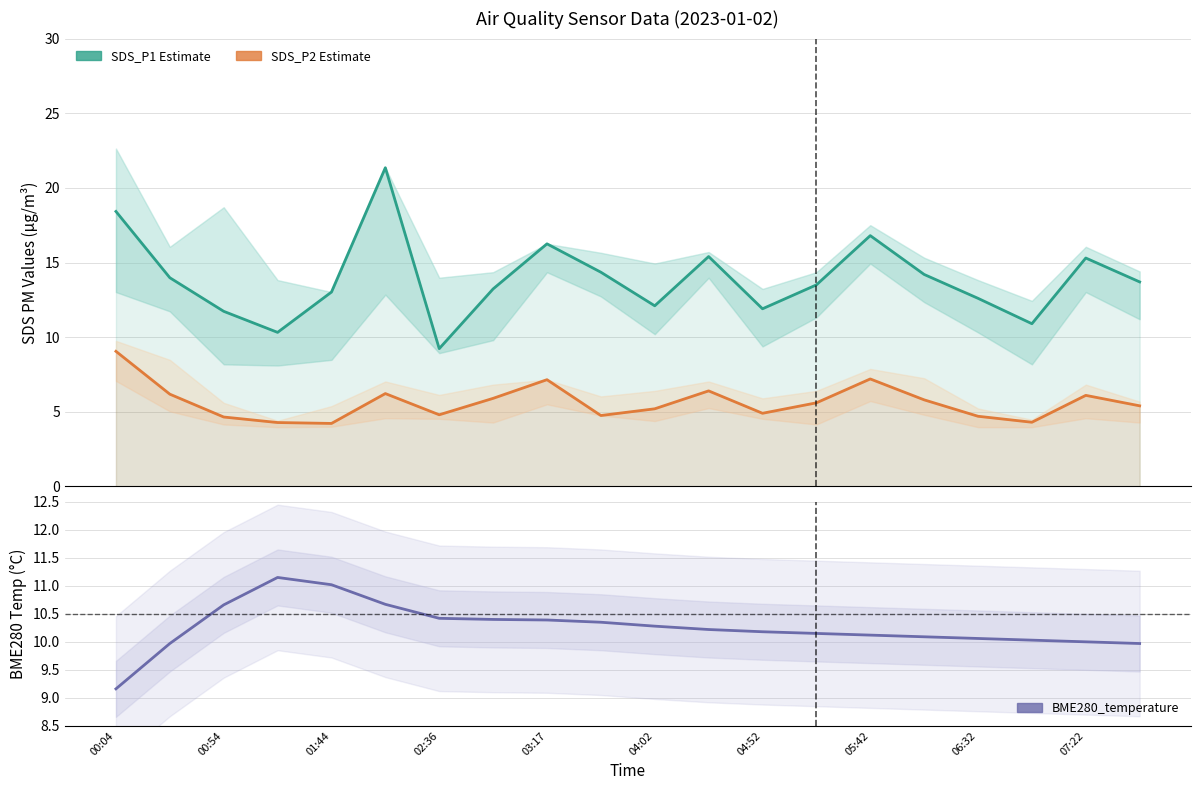

Reading right to left, what are all the values shown in this chart?

SDS_P1 Estimate: 13.7	15.3	10.9	12.6	14.2	16.8	13.5	11.9	15.4	12.1	14.3	16.2	13.2	9.2	21.4	13.0	10.3	11.7	14.0	18.4
SDS_P2 Estimate: 5.4	6.1	4.3	4.7	5.8	7.2	5.6	4.9	6.4	5.2	4.8	7.2	5.9	4.8	6.2	4.2	4.3	4.7	6.2	9.1
BME280_temperature: 10.0	10.0	10.0	10.1	10.1	10.1	10.2	10.2	10.2	10.3	10.3	10.4	10.4	10.4	10.7	11.0	11.2	10.7	10.0	9.2